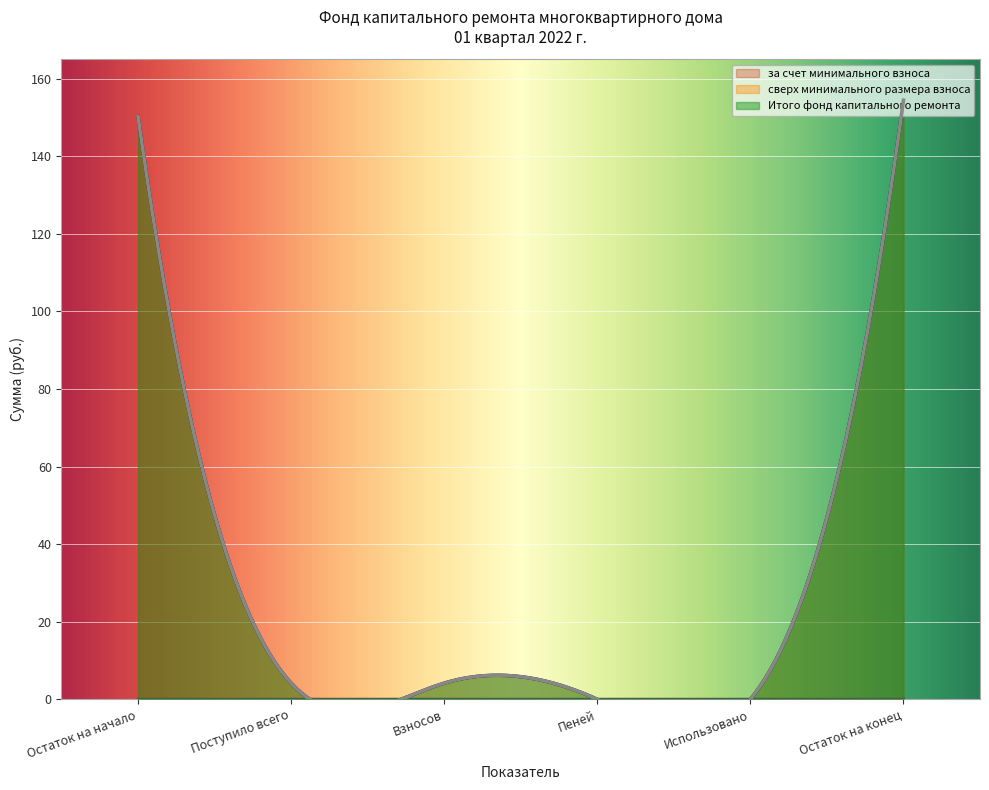

At which category is the sum across all series the highest?

Остаток на конец